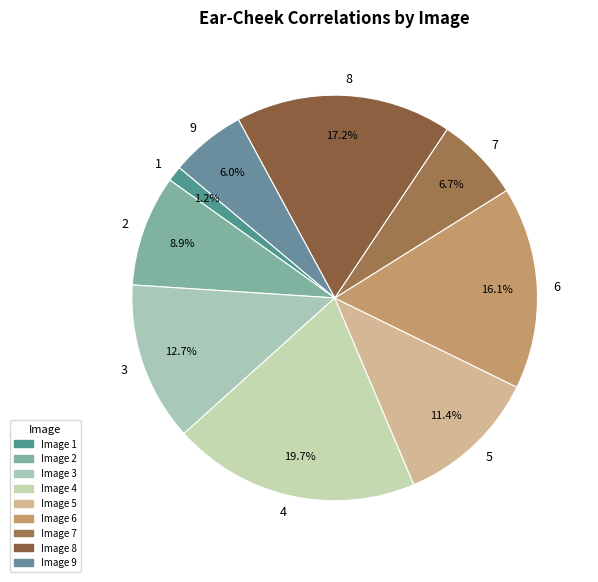

Rank the categories by value from lowest to highest.

1, 9, 7, 2, 5, 3, 6, 8, 4